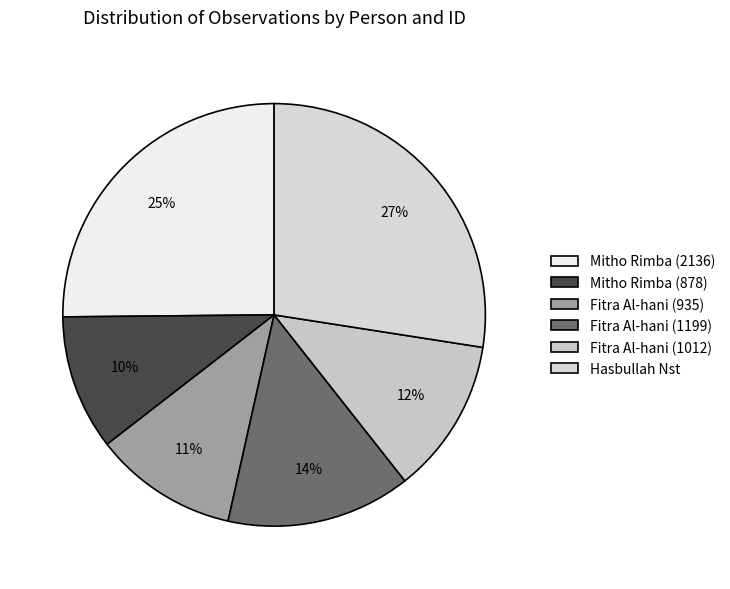

The Mitho Rimba (2136) slice represents 15% of the pie. True or false?

False